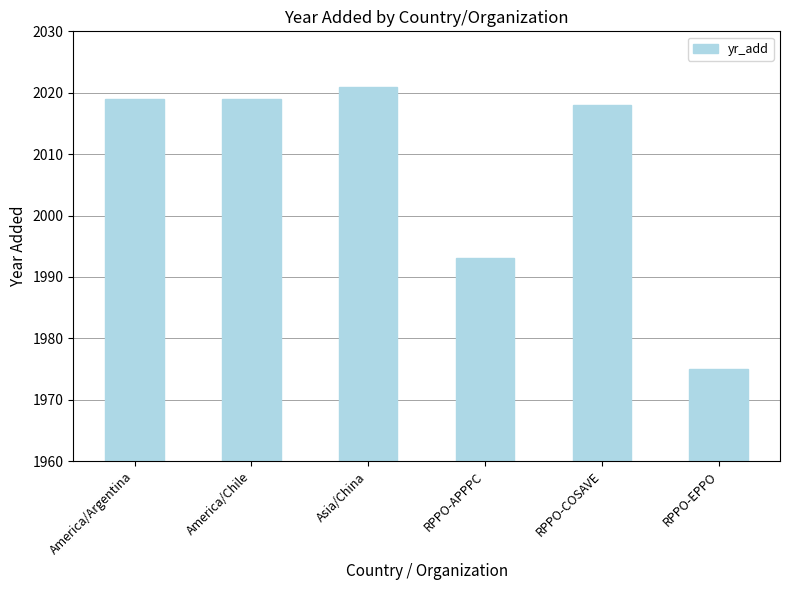

Where is the data nearest to the value 1998?

RPPO-APPPC